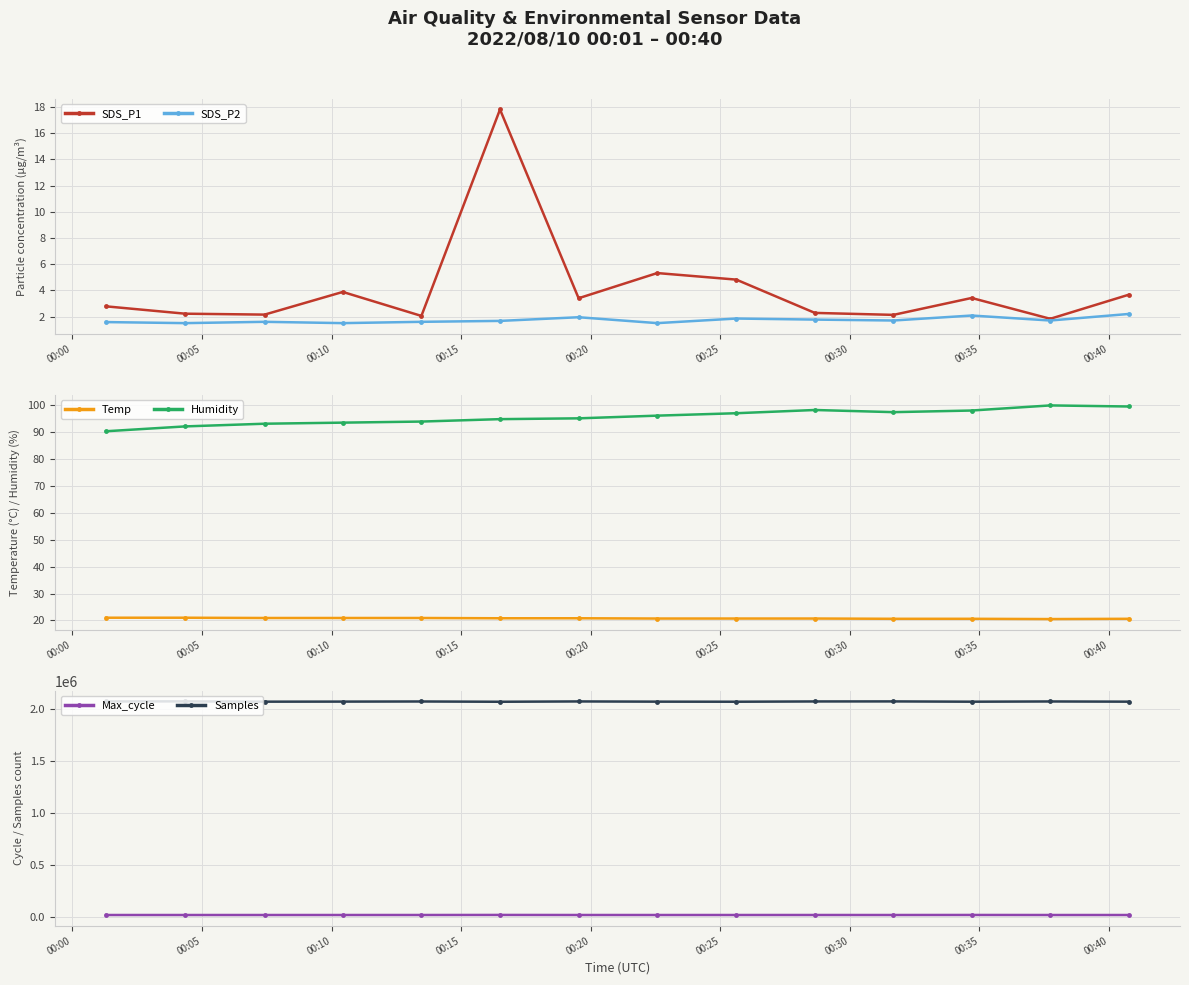

How many lines are shown in the chart?

6